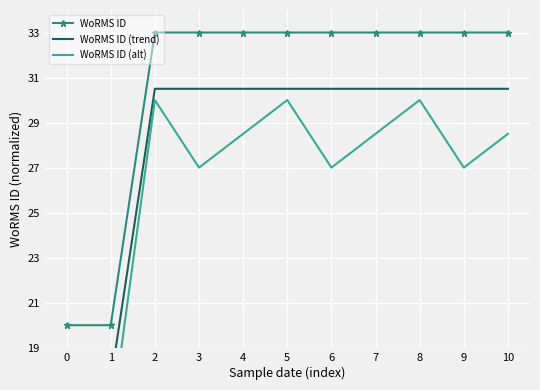

Which has a higher value, 2 or 9?

2